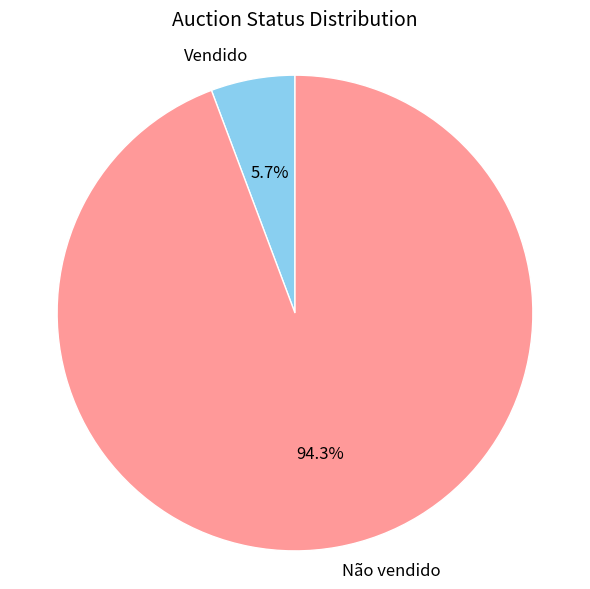

Count the number of slices in the pie.

2